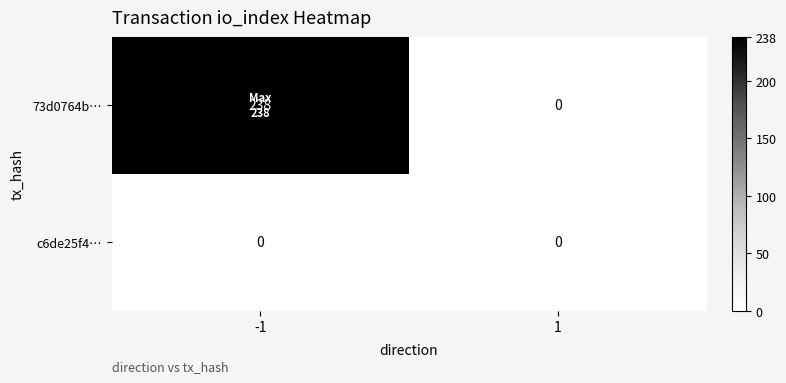

What is the difference between the 73d0764b… values at 1 and -1?

238